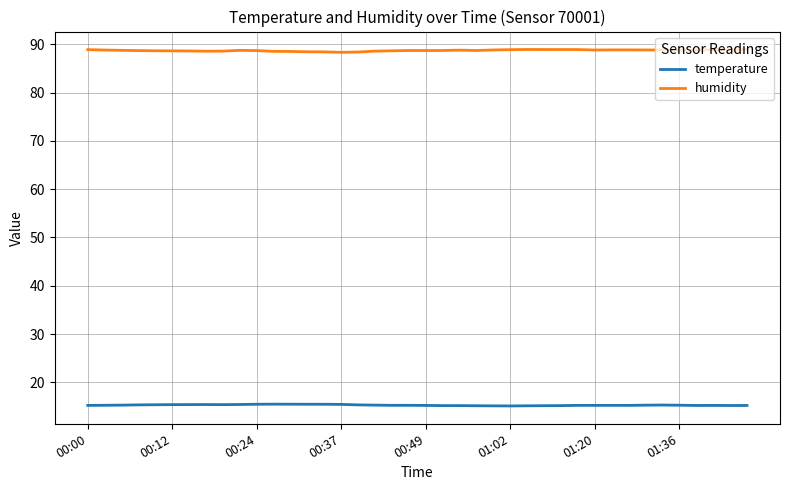

What is the maximum value for humidity?

88.9